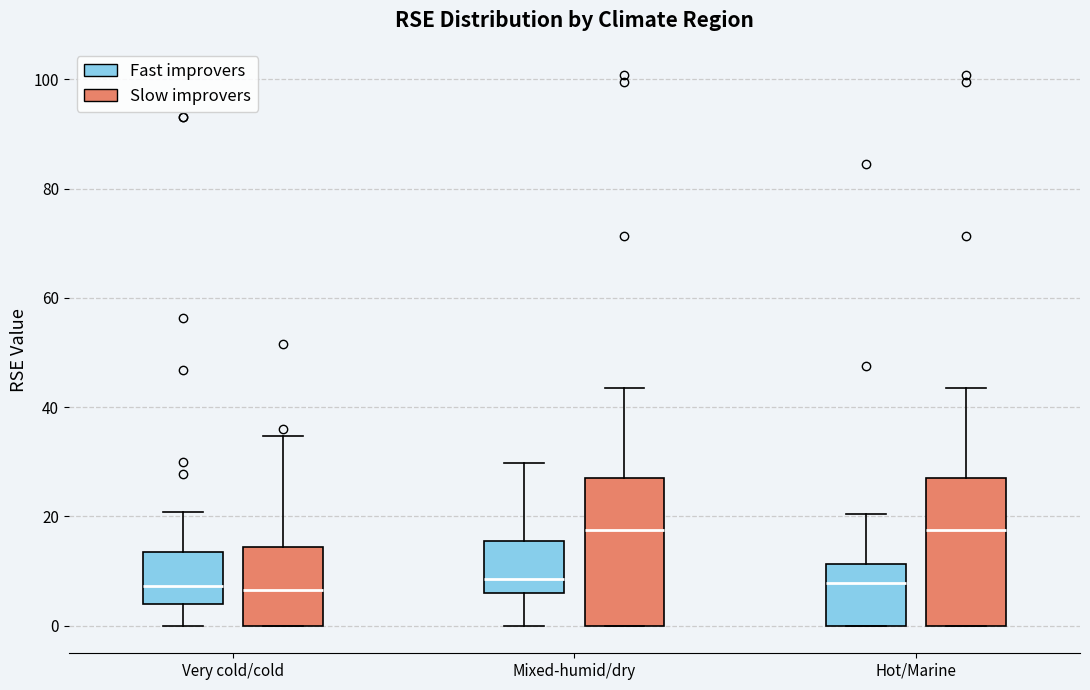

Reading left to right, read every box against the y-axis: the position of its median line, the range the box covers, and the ends of its whiskers. The values are not printed on the chart, so give them approximately, as read against the axis.

Very cold/cold (Fast improvers): median 8, box 4 to 14, whiskers 0 to 20
Very cold/cold (Slow improvers): median 6, box 0 to 14, whiskers 0 to 34
Mixed-humid/dry (Fast improvers): median 8, box 6 to 16, whiskers 0 to 30
Mixed-humid/dry (Slow improvers): median 18, box 0 to 26, whiskers 0 to 44
Hot/Marine (Fast improvers): median 8, box 0 to 12, whiskers 0 to 20
Hot/Marine (Slow improvers): median 18, box 0 to 26, whiskers 0 to 44